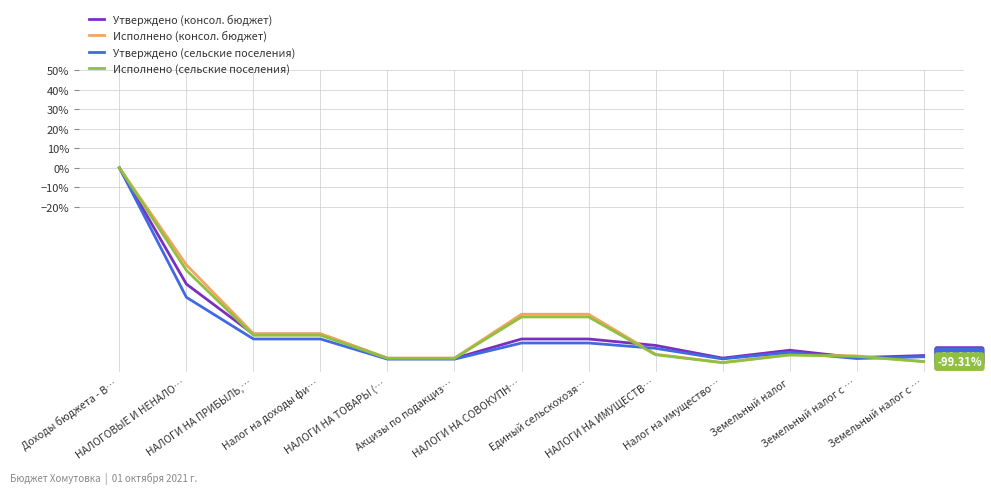

True or false: Исполнено (сельские поселения) and Исполнено (консол. бюджет) intersect in this chart.

False